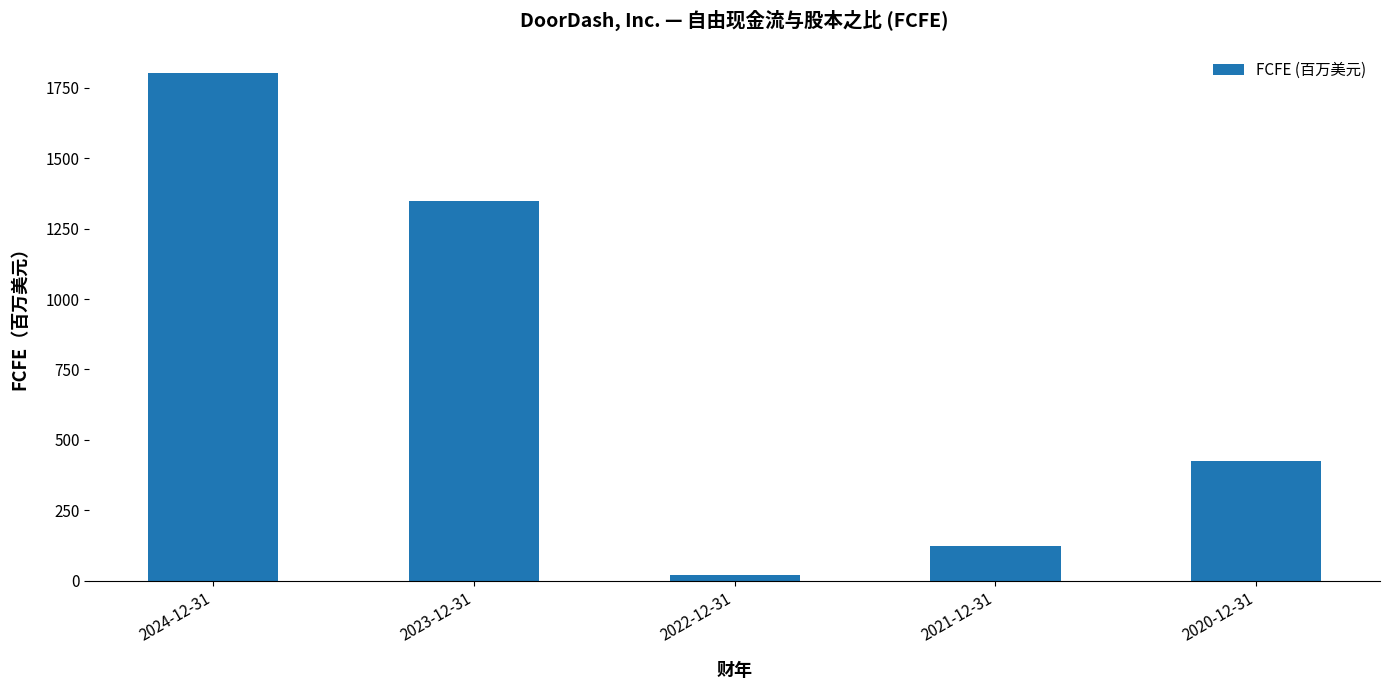

List the labels in order of value, smallest first.

2022-12-31, 2021-12-31, 2020-12-31, 2023-12-31, 2024-12-31